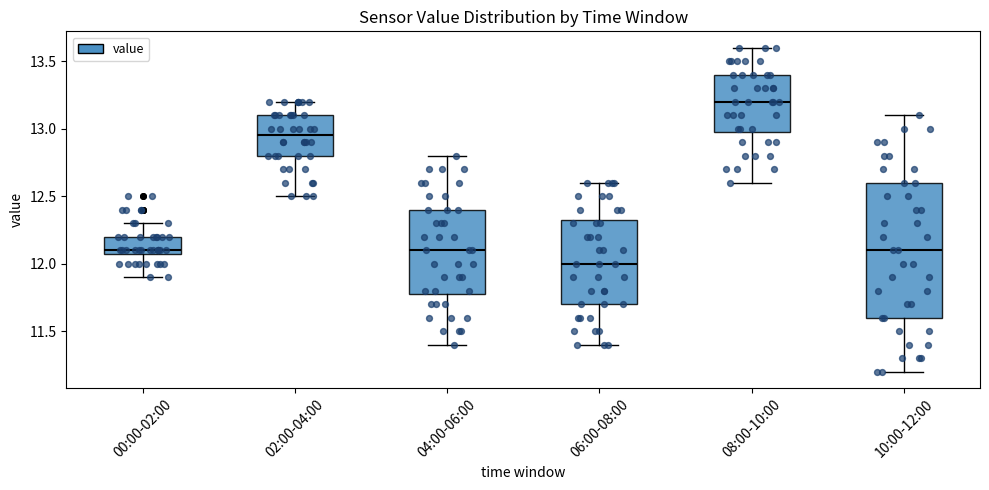

Which box is the tallest, from its lower edge to its upper edge?

10:00-12:00